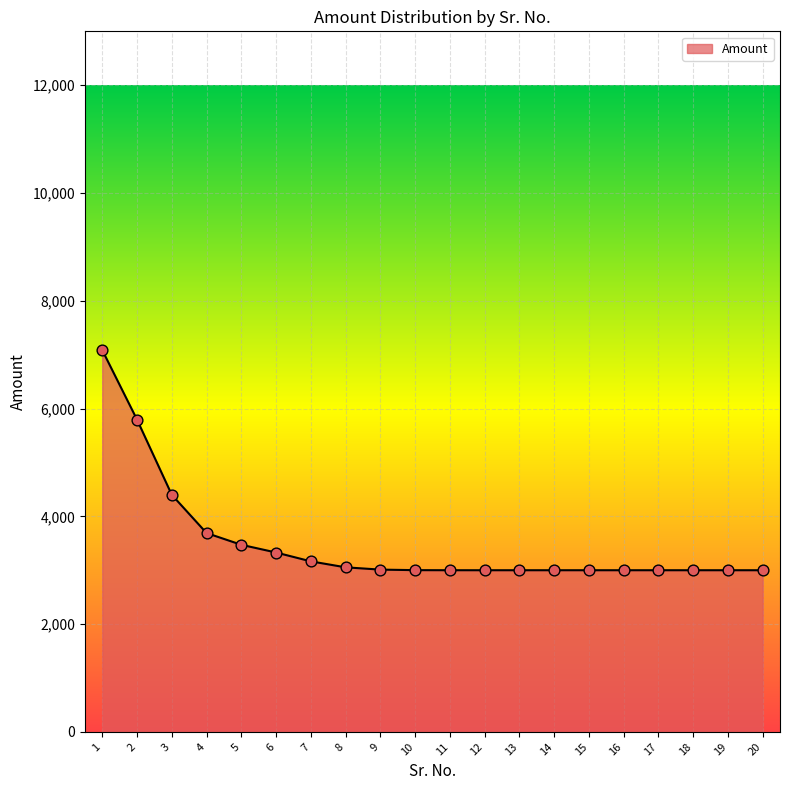

What is the change in value from 1 to 3?

-2684.5